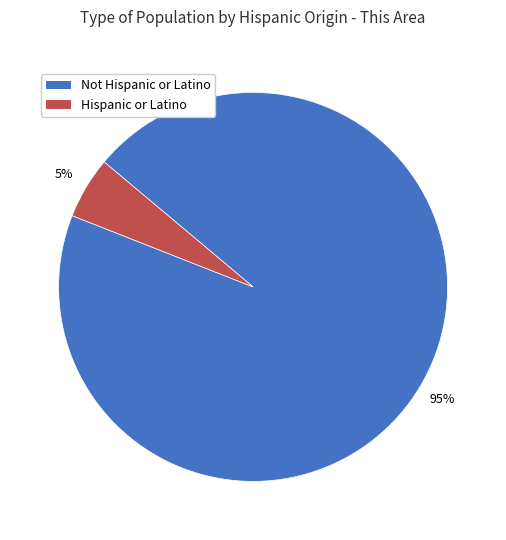

True or false: Not Hispanic or Latino accounts for 99% of the total.

False